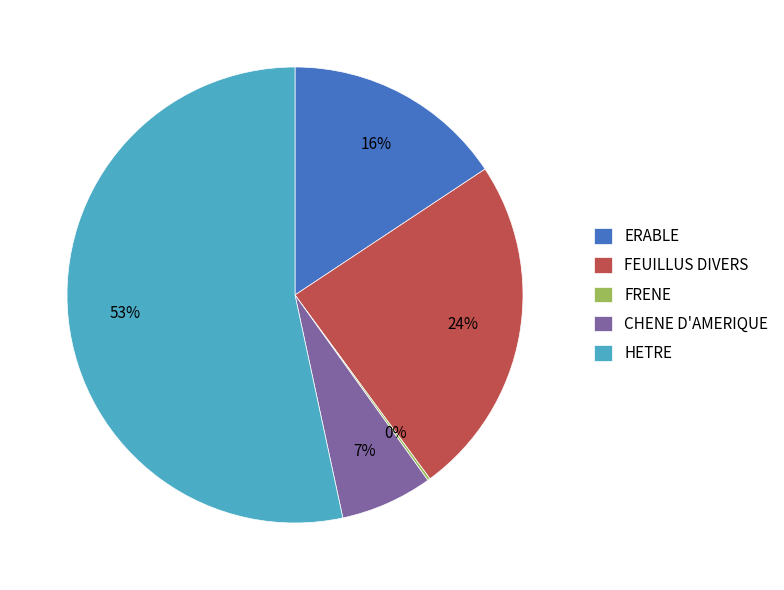

To the nearest percent, what is the difference between the ERABLE and CHENE D'AMERIQUE slice percentages?

9%